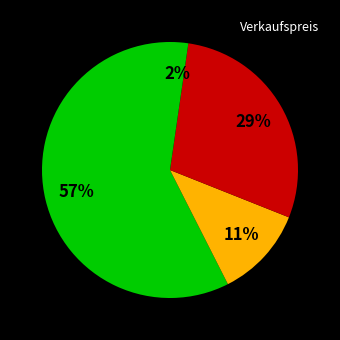

Rank the categories by value from highest to lowest.

Hammer, Wandfarbe, Säge, Pinsel